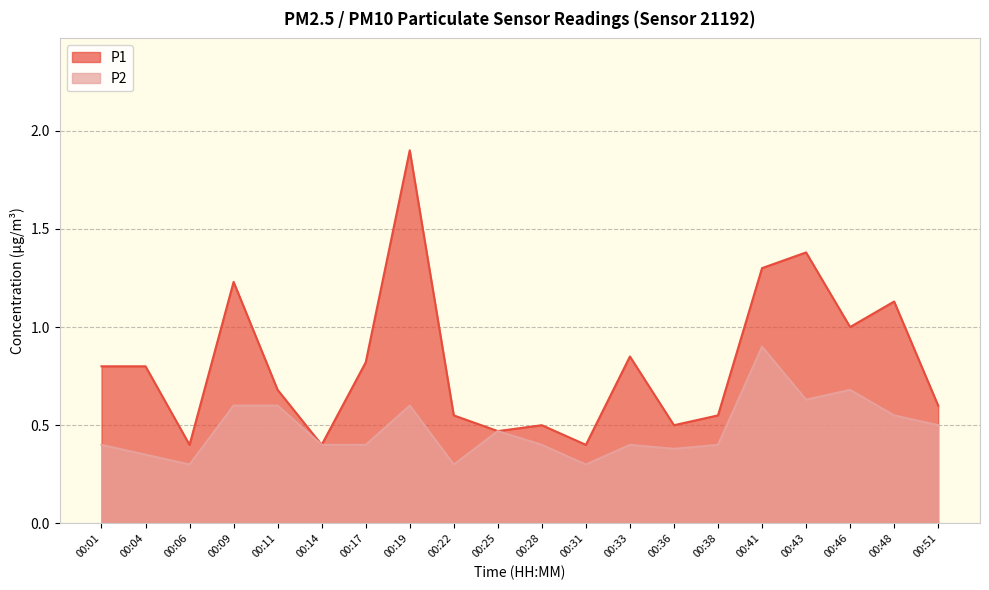

Is it true that P2 equals 0.7 at 00:14?

False